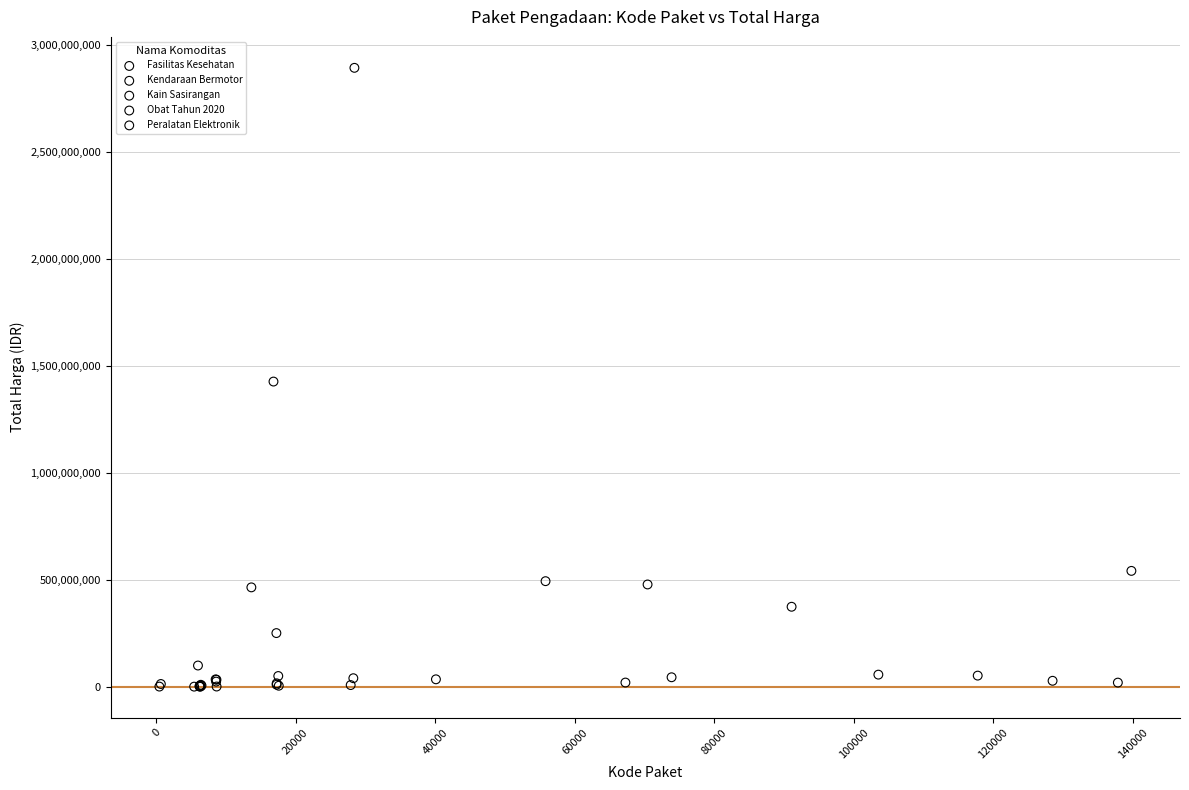

What are all the series names shown in the legend?

Fasilitas Kesehatan, Kendaraan Bermotor, Kain Sasirangan, Obat Tahun 2020, Peralatan Elektronik